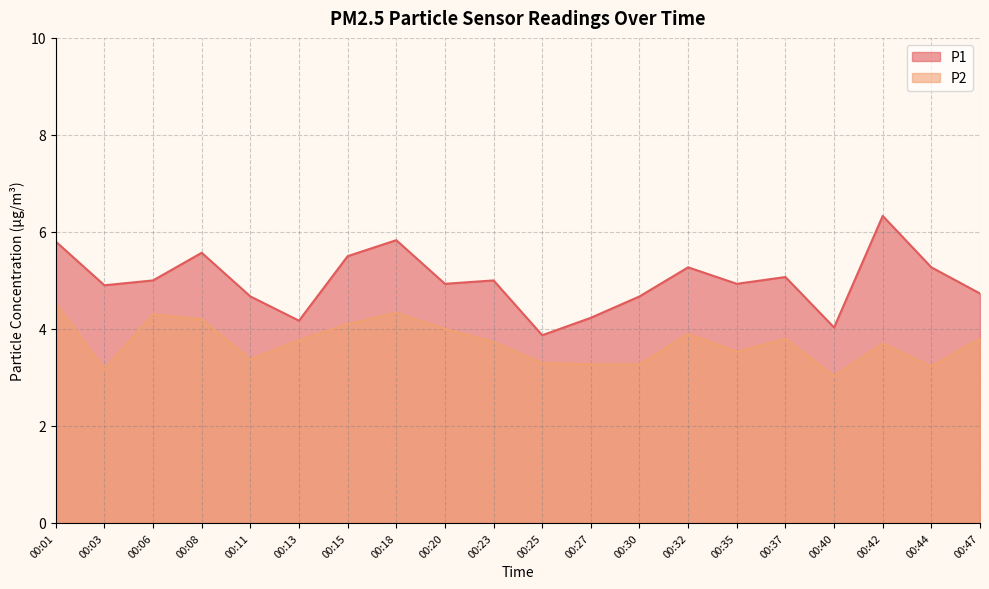

Does the chart have visible grid lines?

Yes